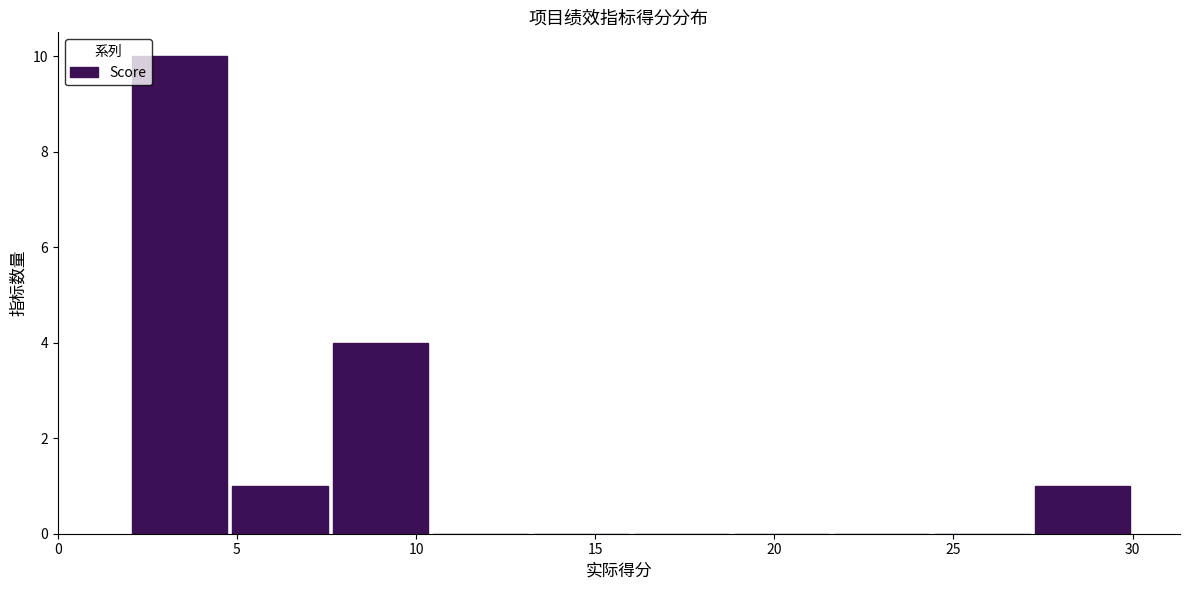

Reading left to right, list every bar in this chart as the range it spans on the x-axis followed by its height. Neither the bar edges nor the heights are printed on the chart, so give them approximately, as read against the axes.

2.0 to 4.8: 10
4.8 to 7.6: 1
7.6 to 10.4: 4
10.4 to 13.2: 0
13.2 to 16.0: 0
16.0 to 18.8: 0
18.8 to 21.6: 0
21.6 to 24.4: 0
24.4 to 27.2: 0
27.2 to 30.0: 1